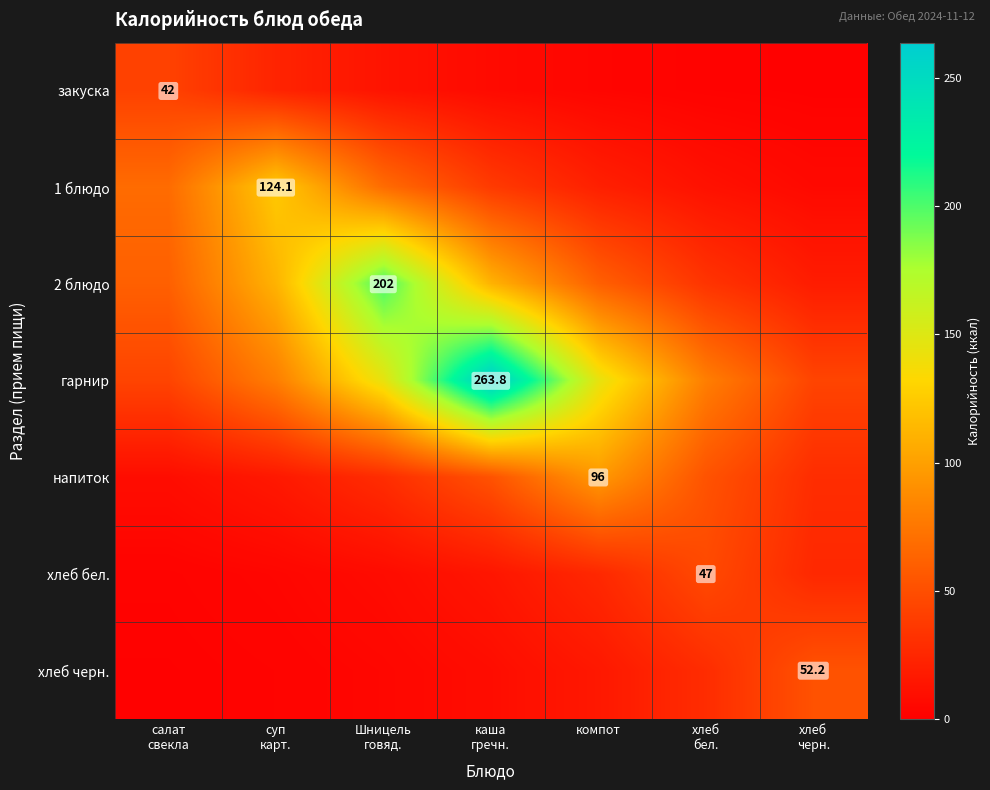

At which category is the sum across all series the highest?

каша
гречн.